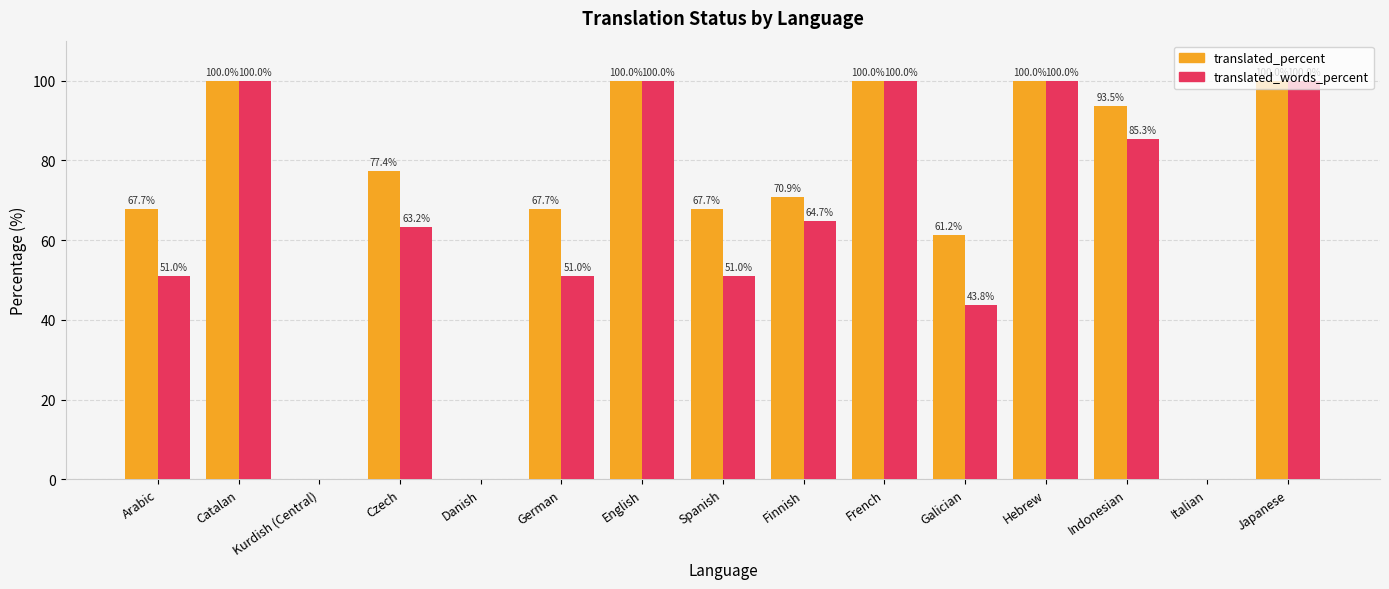

Is the value of translated_words_percent at German greater than the value of translated_percent at Finnish?

No